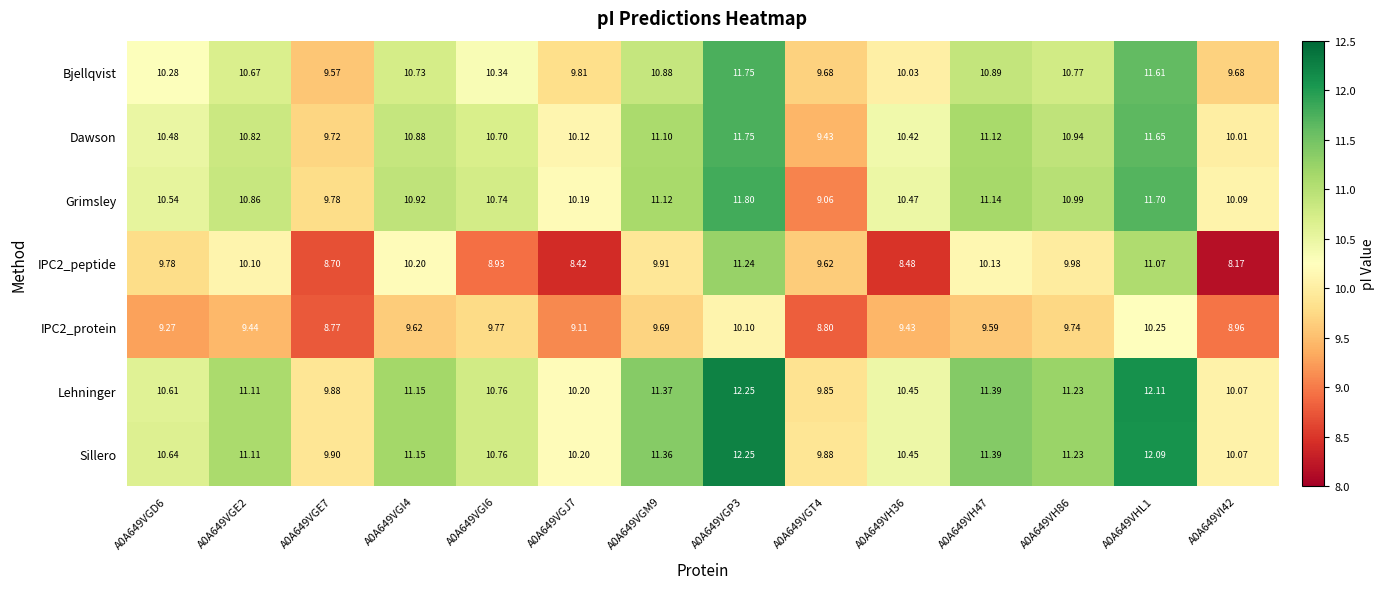

Which series has the largest total across all categories?

Sillero